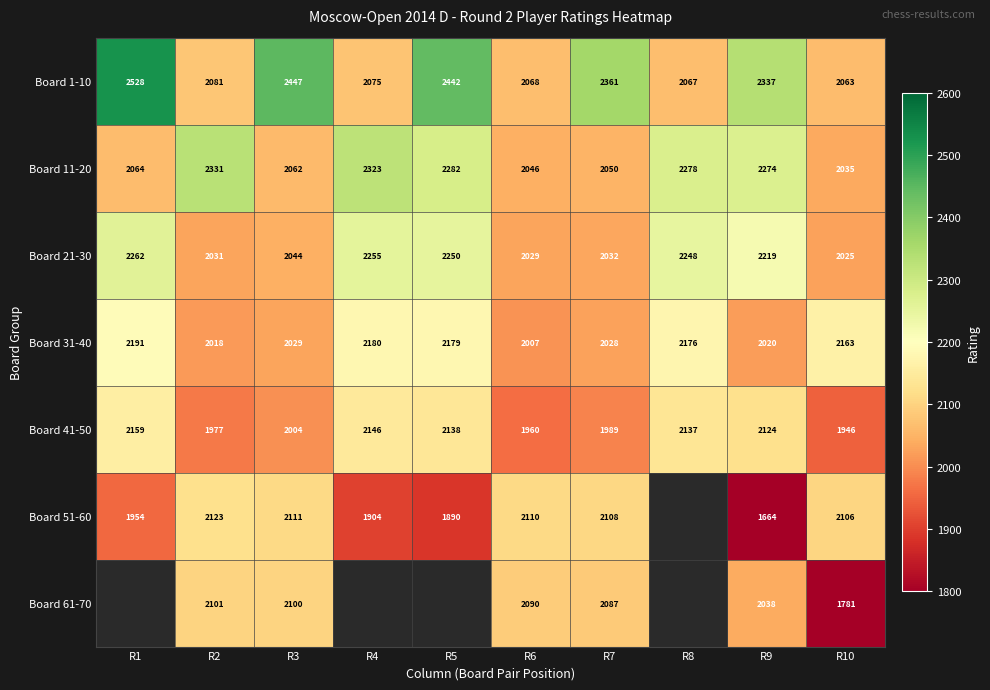

What is the difference between the highest and lowest values at R2?

354